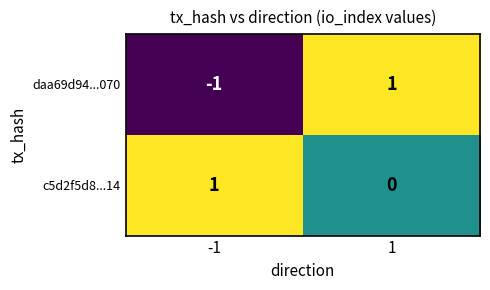

Is the value of daa69d94...070 at 1 greater than the value of c5d2f5d8...14 at 1?

Yes